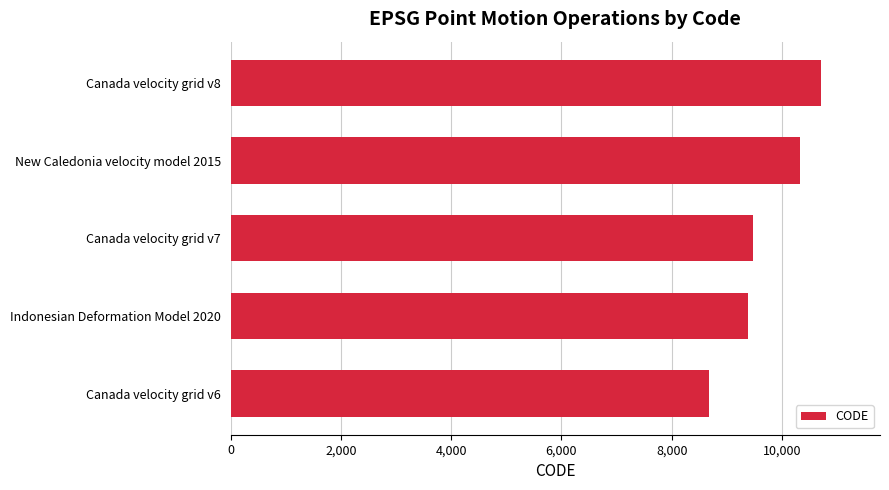

Which has a higher value, New Caledonia velocity model 2015 or Canada velocity grid v8?

Canada velocity grid v8